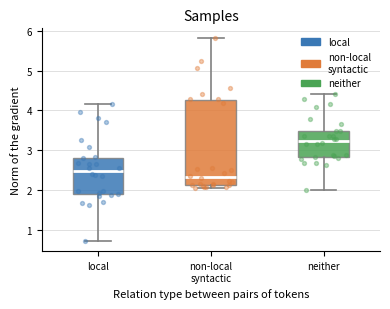

Reading left to right, read every box against the y-axis: the position of its median line, the range the box covers, and the ends of its whiskers. The values are not printed on the chart, so give them approximately, as read against the axis.

local: median 2.5, box 1.9 to 2.8, whiskers 0.7 to 4.2
non-local syntactic: median 2.3, box 2.1 to 4.3, whiskers 2.0 to 5.8
neither: median 3.2, box 2.8 to 3.5, whiskers 2.0 to 4.4